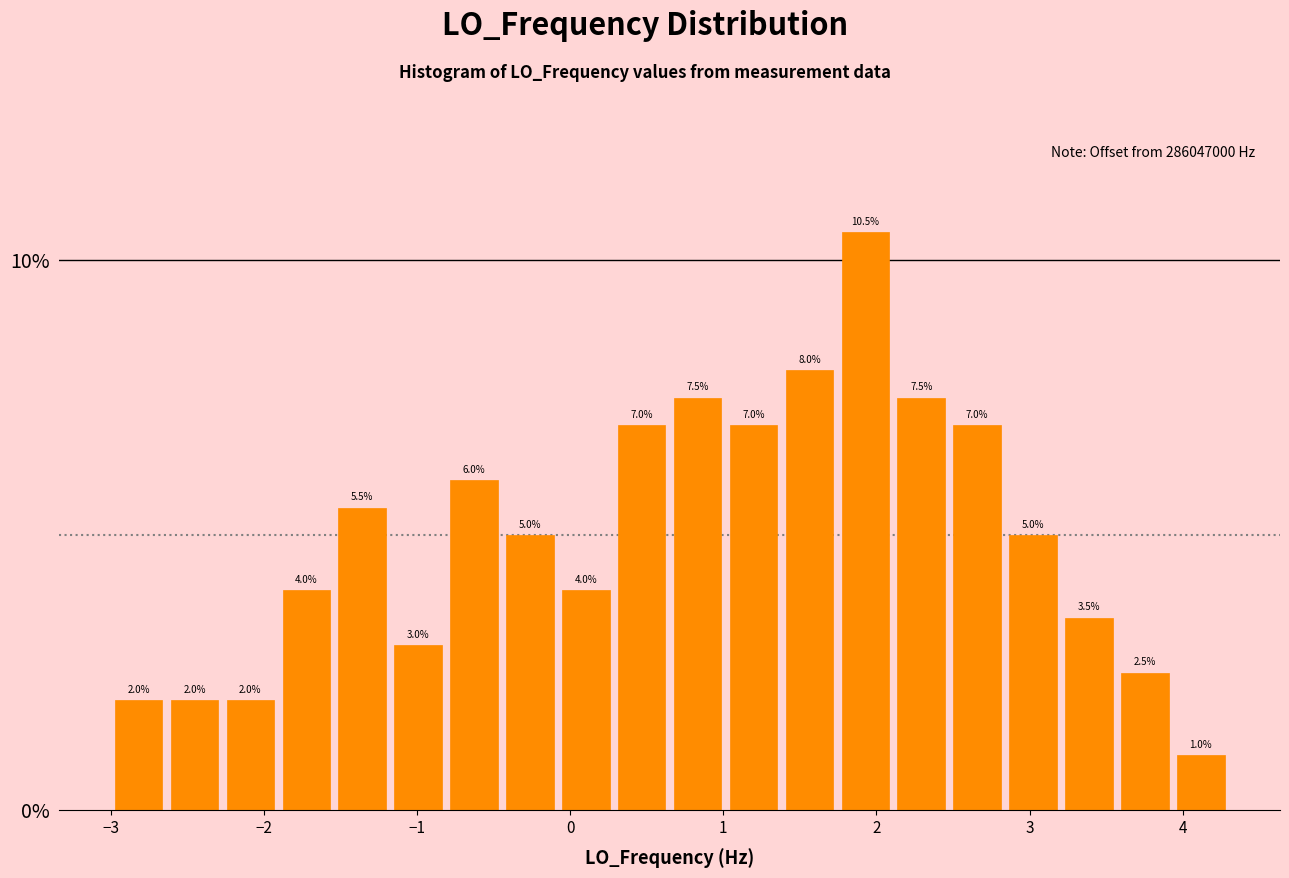

Around what value on the x-axis is the tallest bar? Give the approximate position of its centre, as read against the axis.

1.9